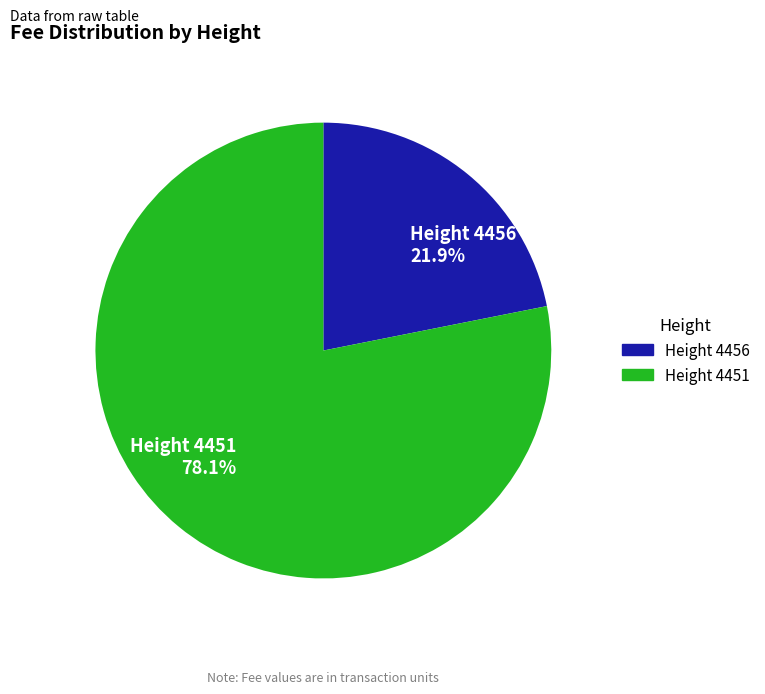

What is the ratio of the value at Height 4456 21.9% to the value at Height 4451 78.1%?

0.3